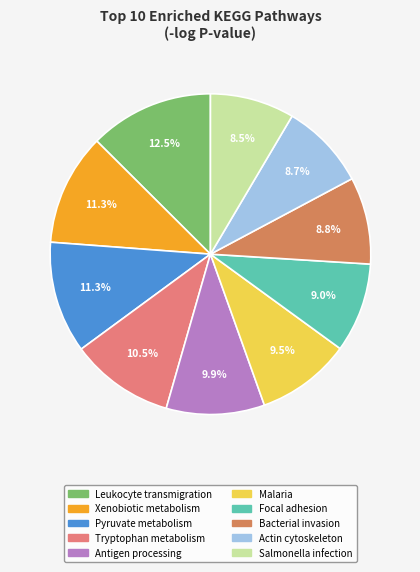

Is there a majority slice in this chart?

No